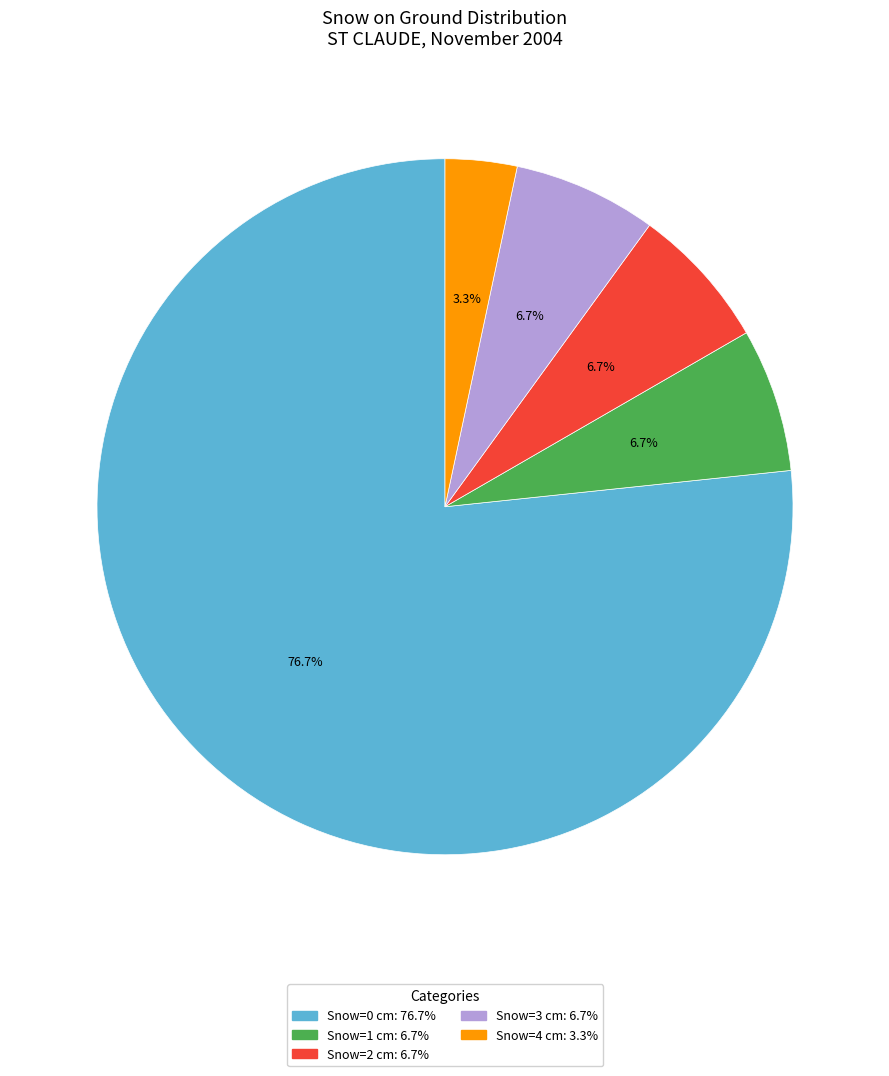

How many segments does this pie chart have?

5